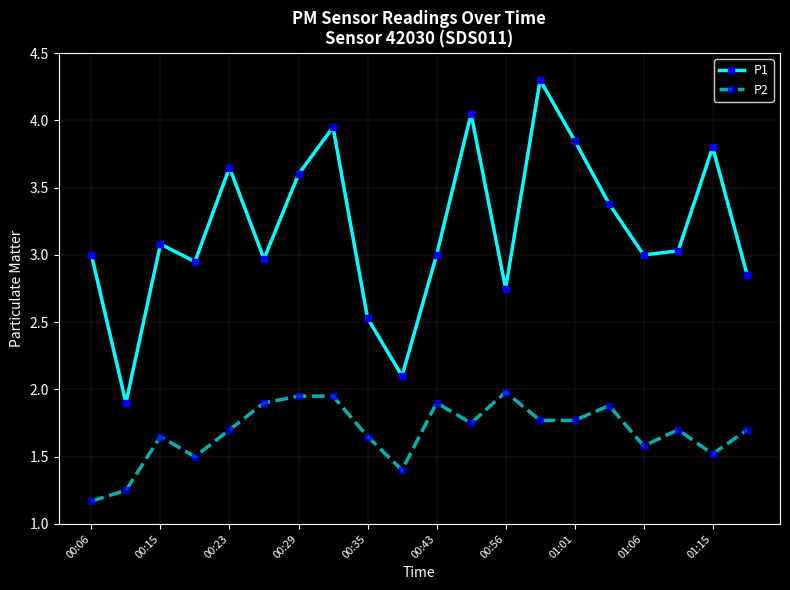

Does the chart have visible grid lines?

Yes